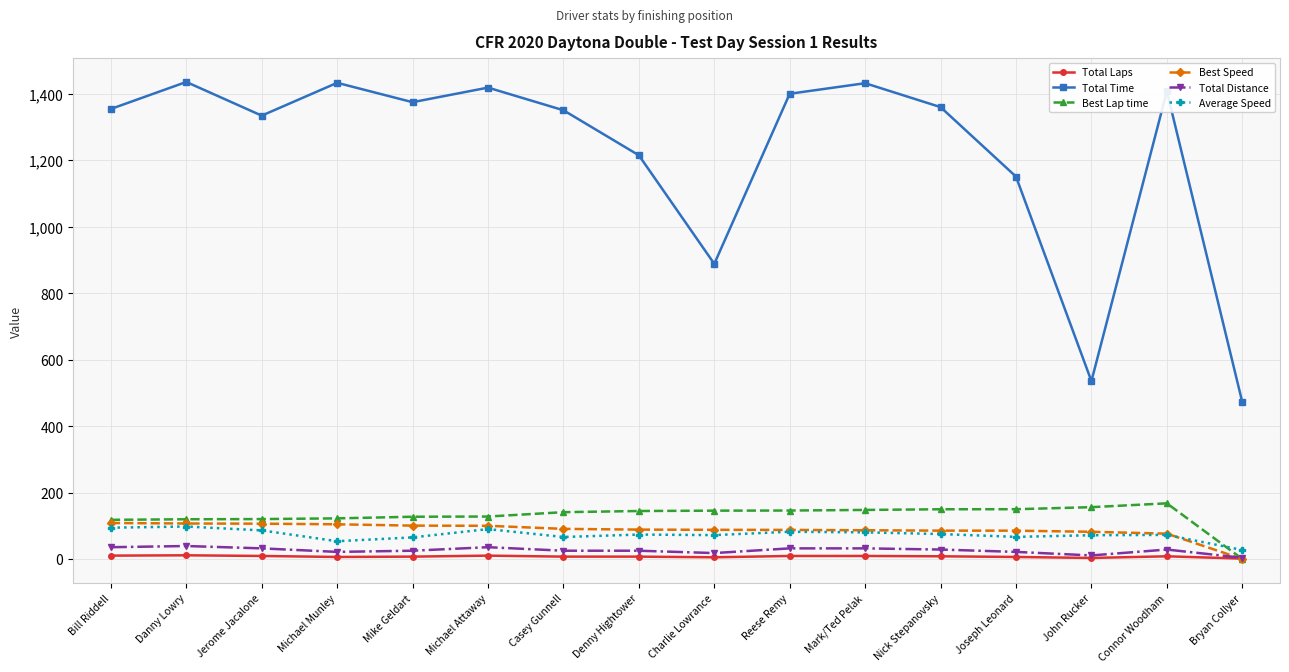

What is the difference between the maximum and minimum values in the Average Speed series?

70.6